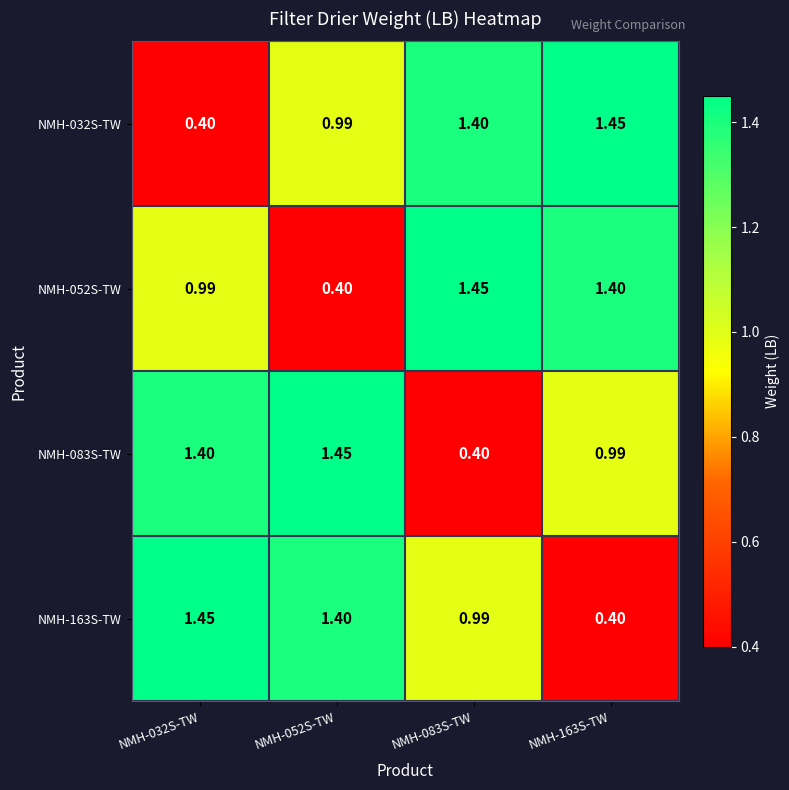

What is the minimum value shown in the chart?

0.4